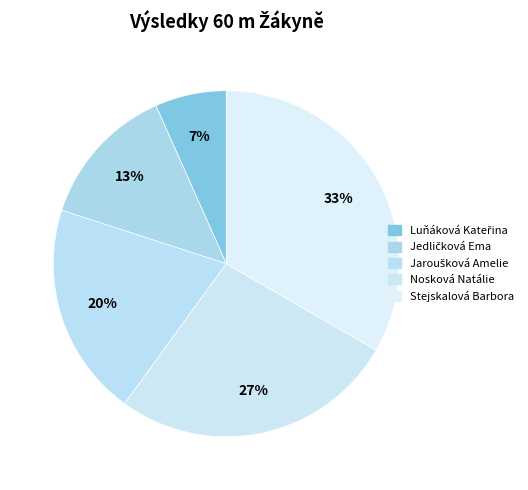

How much of the chart is everything except Stejskalová Barbora?

66.7%